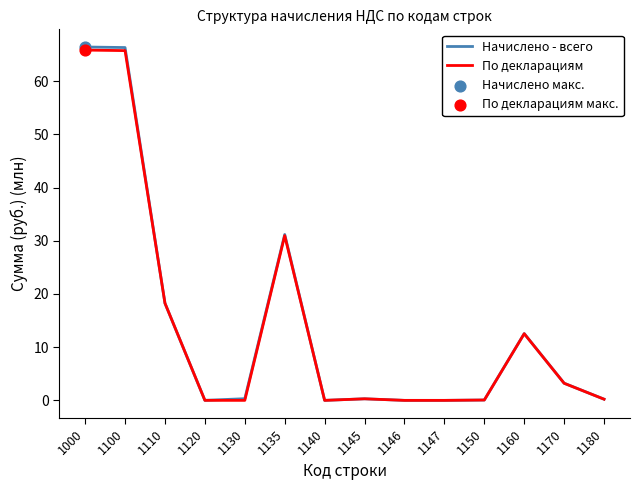

Which series changed the most between 1000 and 1170?

Начислено - всего